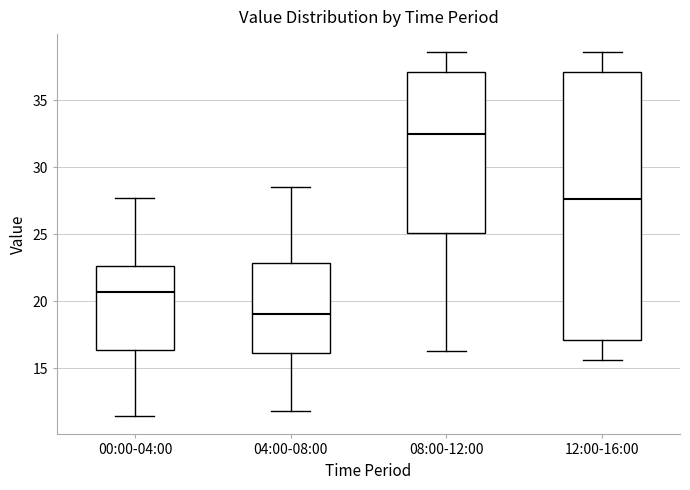

Which box's median line is the highest?

08:00-12:00